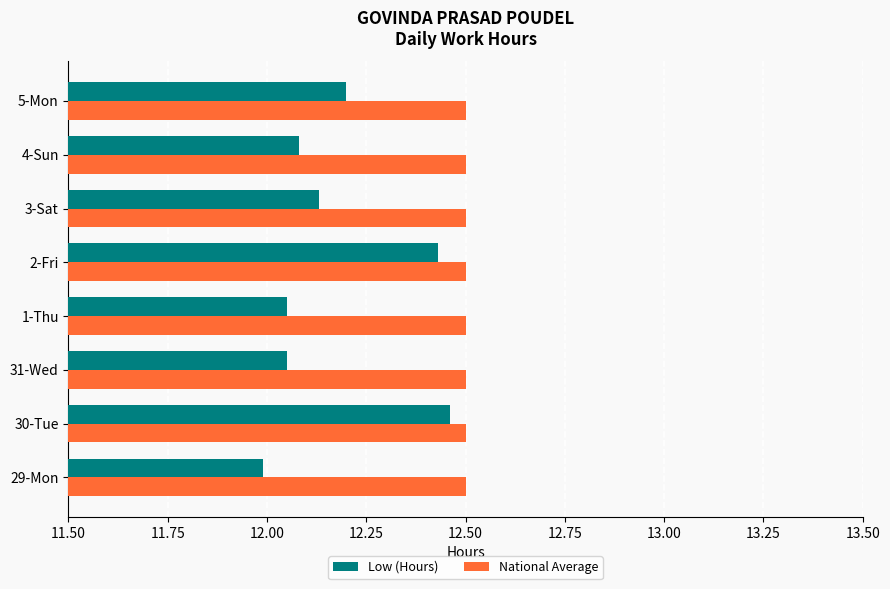

What is the minimum value for Low (Hours)?

12.0